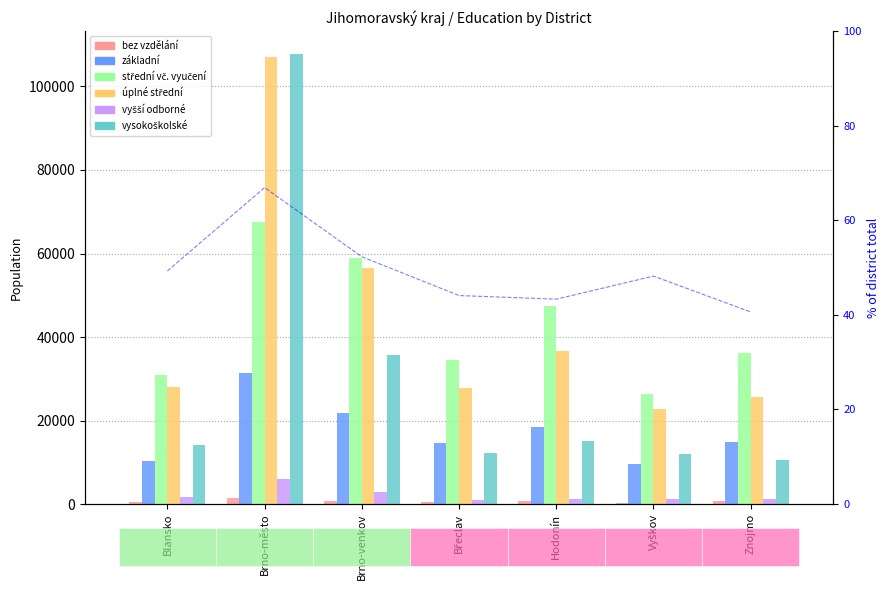

Where does the základní series first go above 14871?

Brno-město